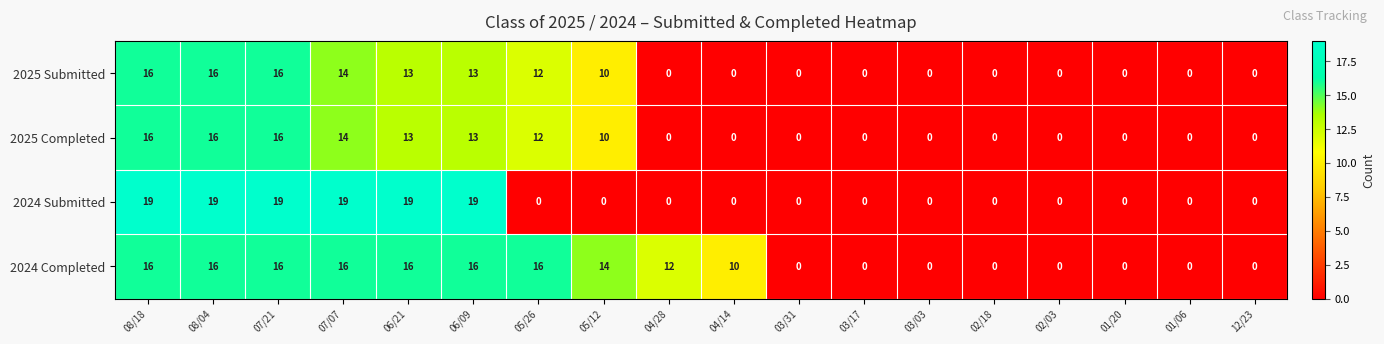

What is the difference between the second highest and second lowest values in the 2024 Completed series?

16